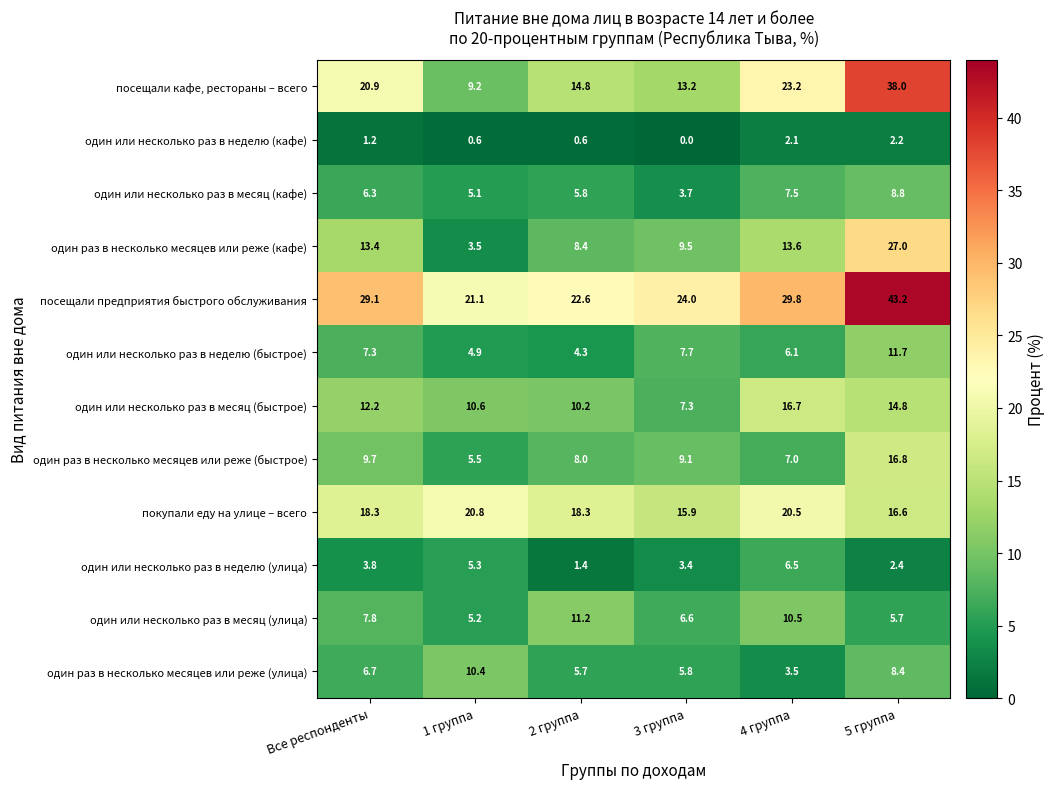

What is the difference between the second highest and minimum values in the один раз в несколько месяцев или реже (быстрое) series?

4.2